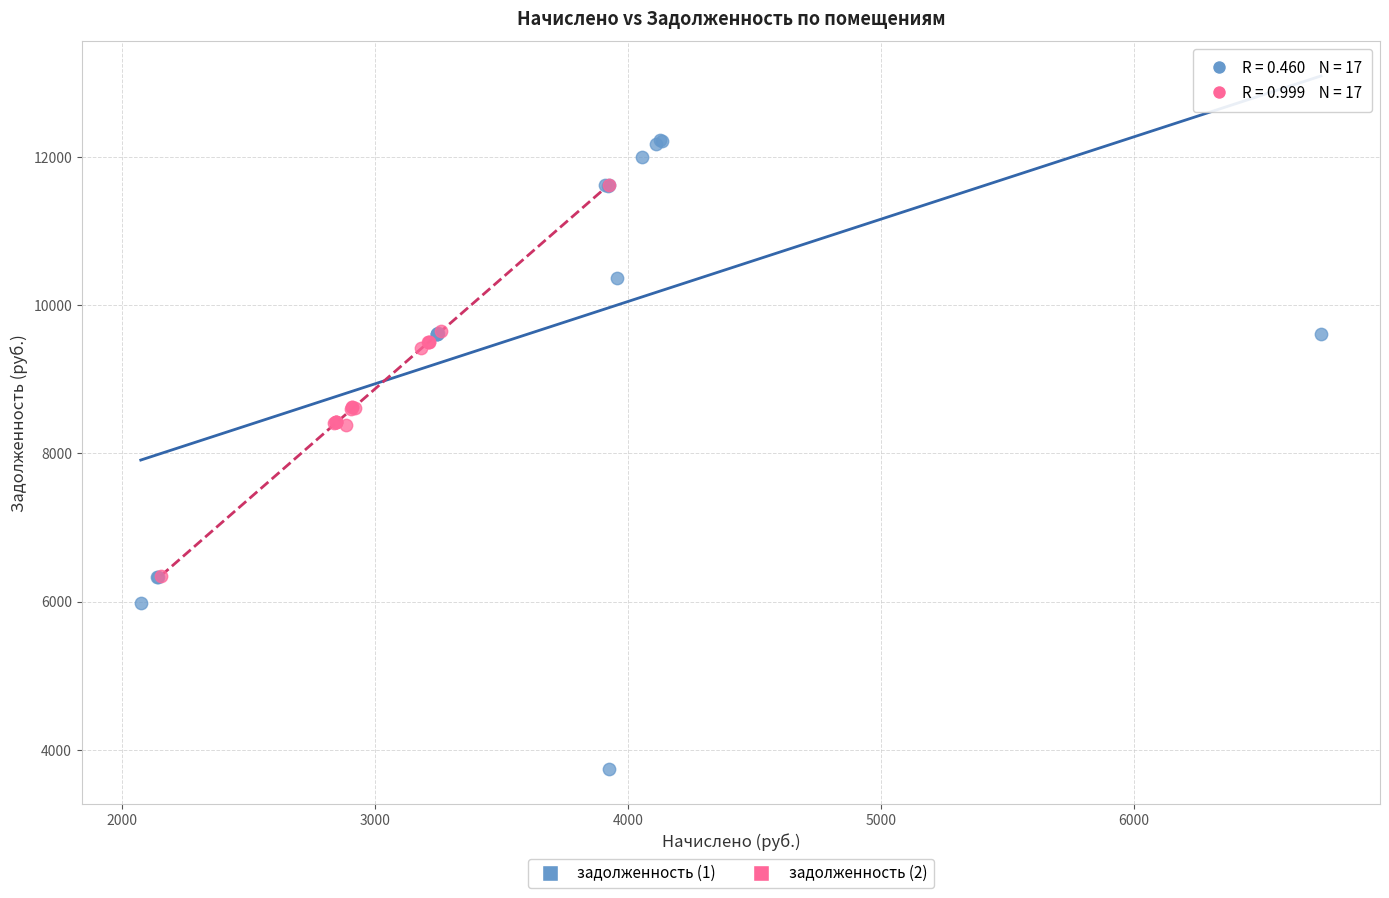

Which series contains the lowest Y value?

задолженность (1)